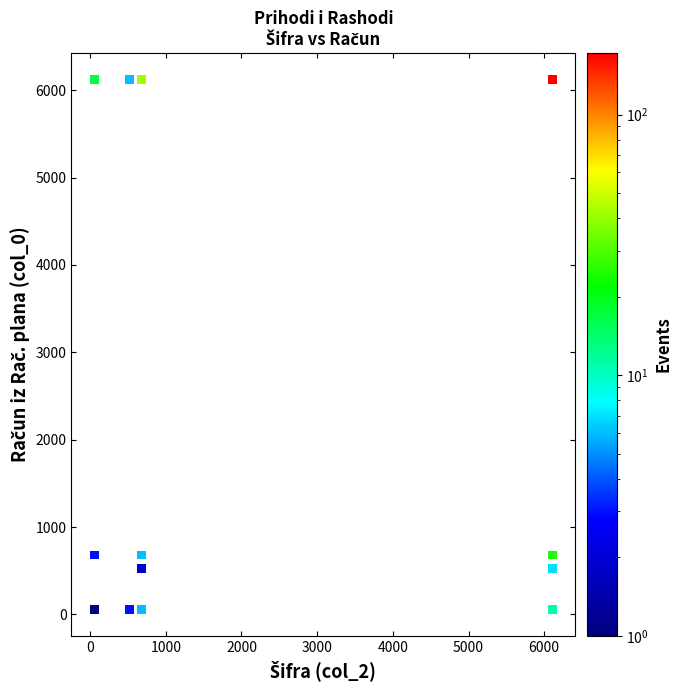

What is the range of Y values (max minus min)?

6061.9